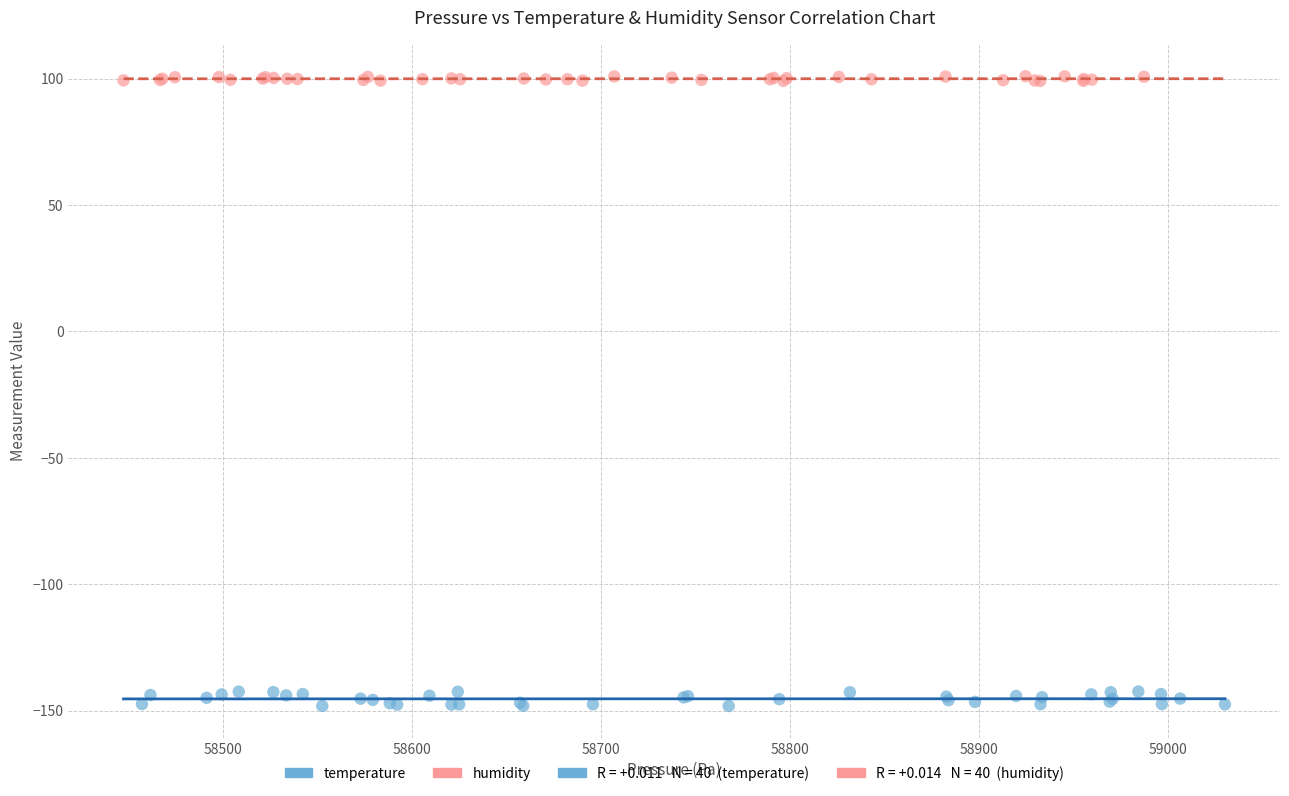

Which series has the largest Y range (max minus min)?

temperature